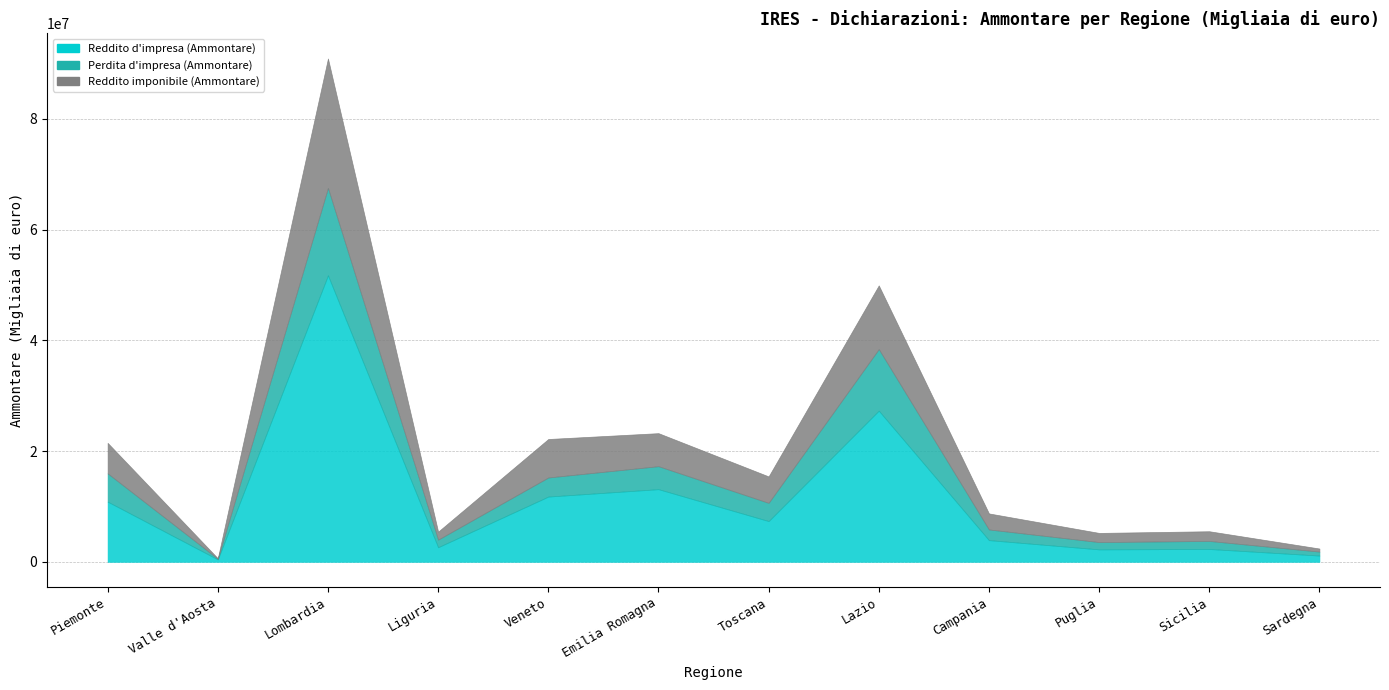

Reading left to right, what are all the values shown in this chart?

Reddito d'impresa (Ammontare): Piemonte=10872885	Valle d'Aosta=435701	Lombardia=51758820	Liguria=2633856	Veneto=11785129	Emilia Romagna=13122300	Toscana=7359998	Lazio=27305116	Campania=3917281	Puglia=2245464	Sicilia=2316951	Sardegna=1126847
Perdita d'impresa (Ammontare): Piemonte=5104253	Valle d'Aosta=115700	Lombardia=15783701	Liguria=1370599	Veneto=3448082	Emilia Romagna=4149783	Toscana=3287376	Lazio=11118178	Campania=1924216	Puglia=1317945	Sicilia=1449196	Sardegna=715131
Reddito imponibile (Ammontare): Piemonte=5511416	Valle d'Aosta=87487	Lombardia=23380448	Liguria=1439974	Veneto=6949817	Emilia Romagna=5967196	Toscana=4777059	Lazio=11509289	Campania=2896660	Puglia=1653159	Sicilia=1752888	Sardegna=555336